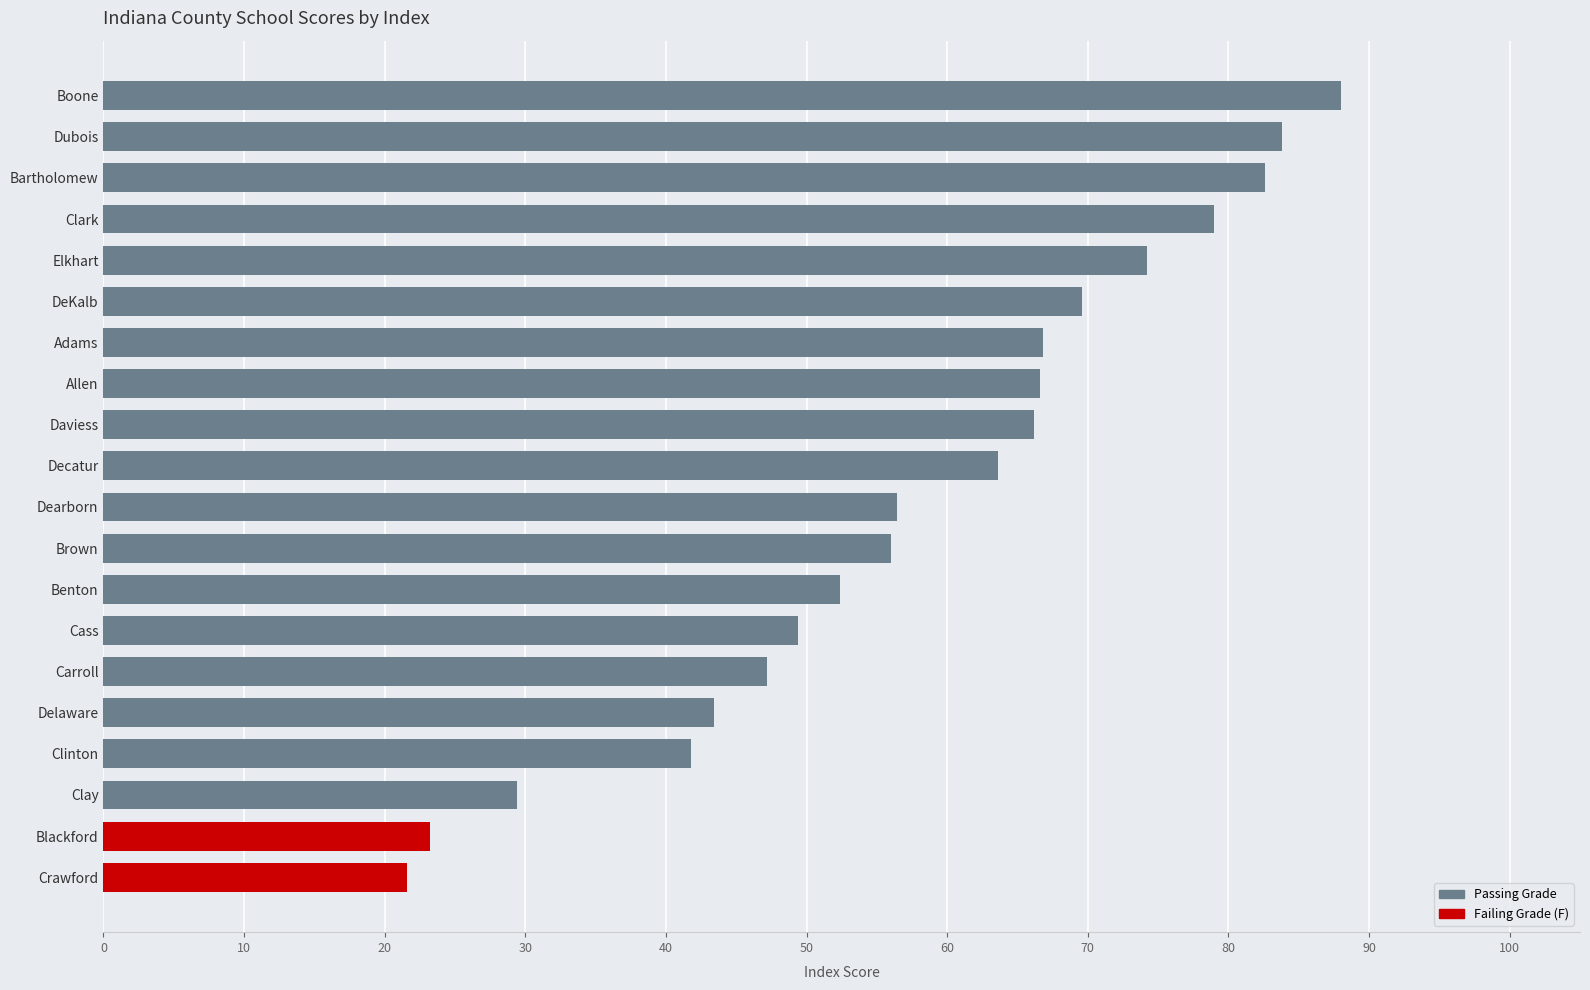

Which label corresponds to the largest value in the chart?

Boone